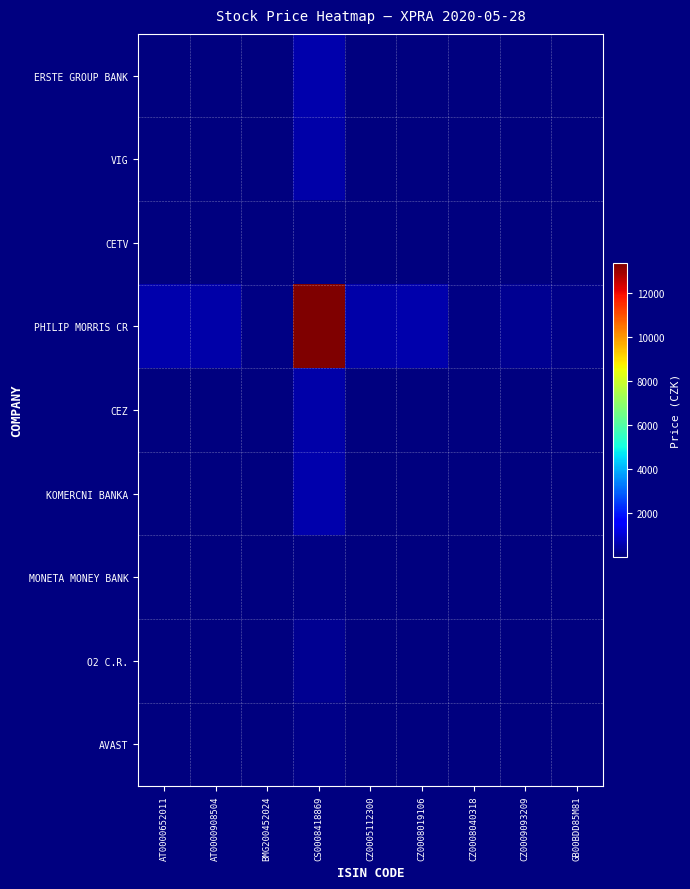

Which series has the widest spread of values?

PHILIP MORRIS CR